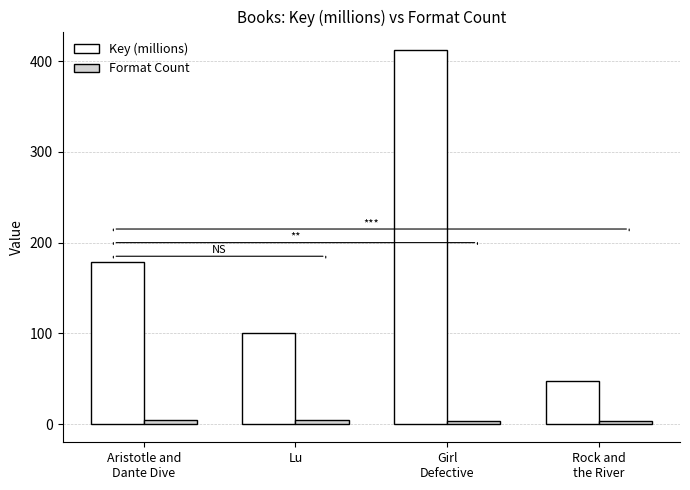

What are all the series names shown in the legend?

Key (millions), Format Count